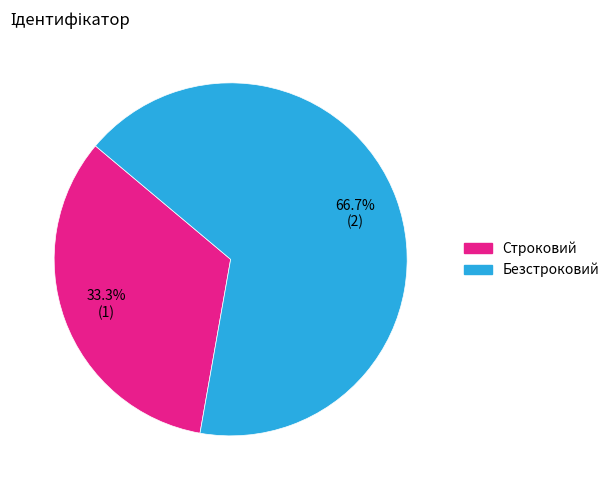

To the nearest percent, what percentage of the pie is Строковий?

33%